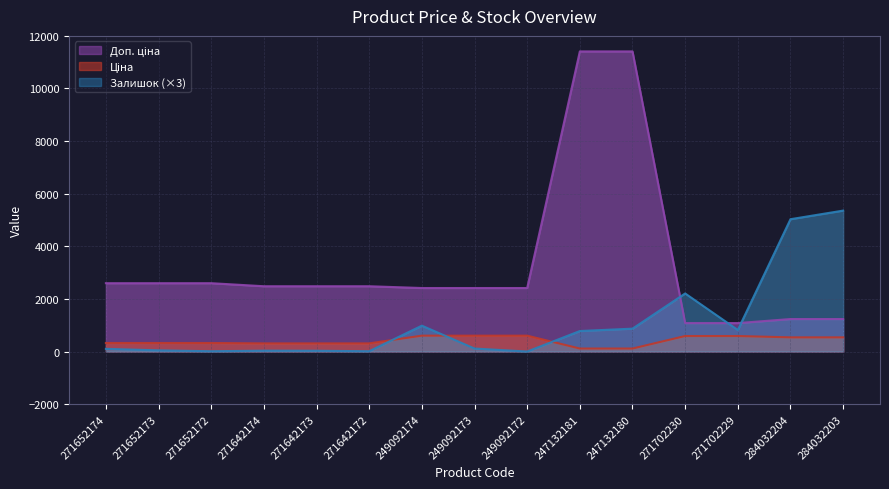

List the series in order of their peak value, highest first.

Доп. ціна, Залишок, Ціна